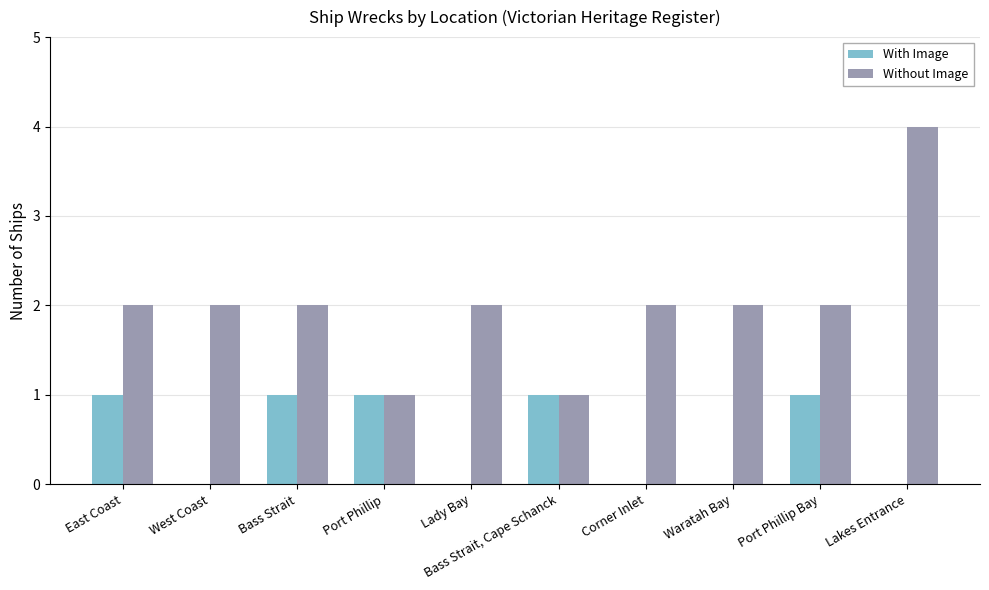

What is the sum of the Without Image values at Waratah Bay and East Coast?

4